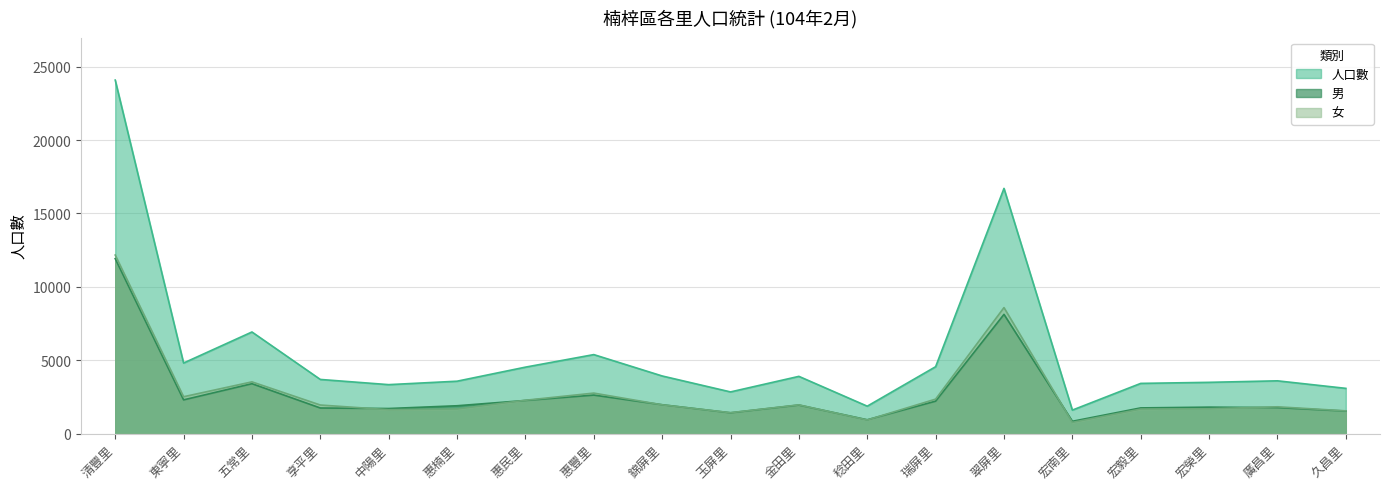

What is the sum of all 男 values?

52127